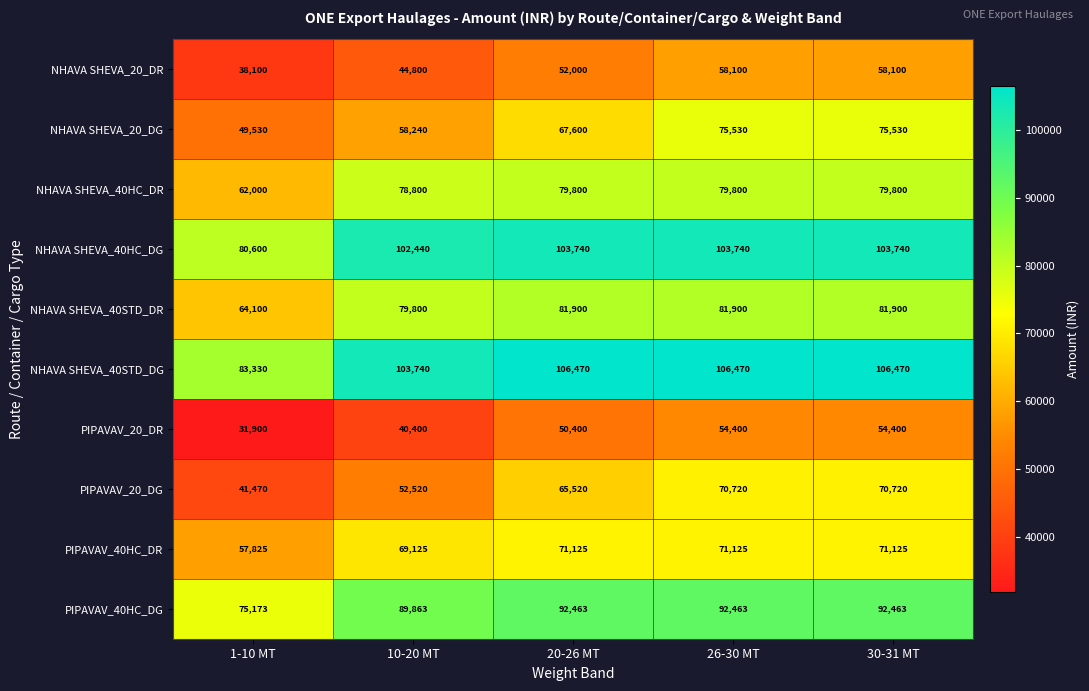

Where is NHAVA SHEVA_40HC_DR nearest to the value 70900?

10-20 MT